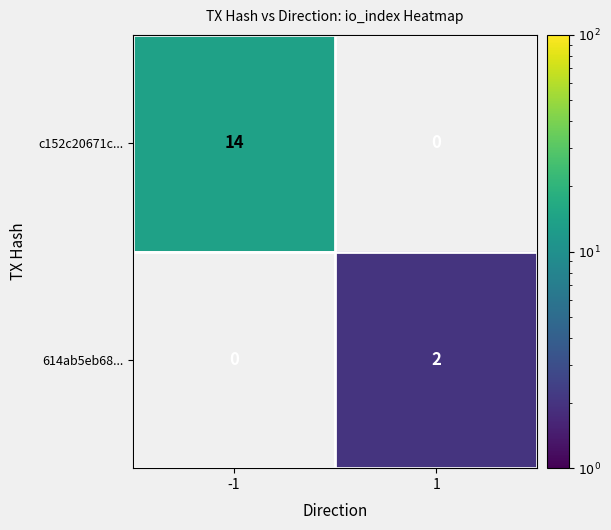

How many categories are shown in the chart?

2